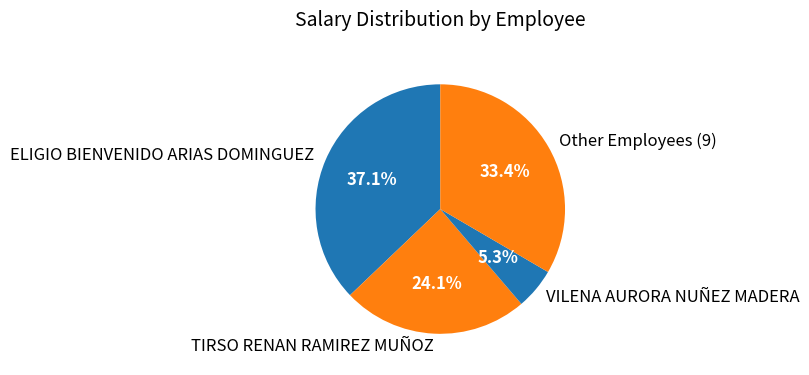

Which slice is the largest?

ELIGIO BIENVENIDO ARIAS DOMINGUEZ